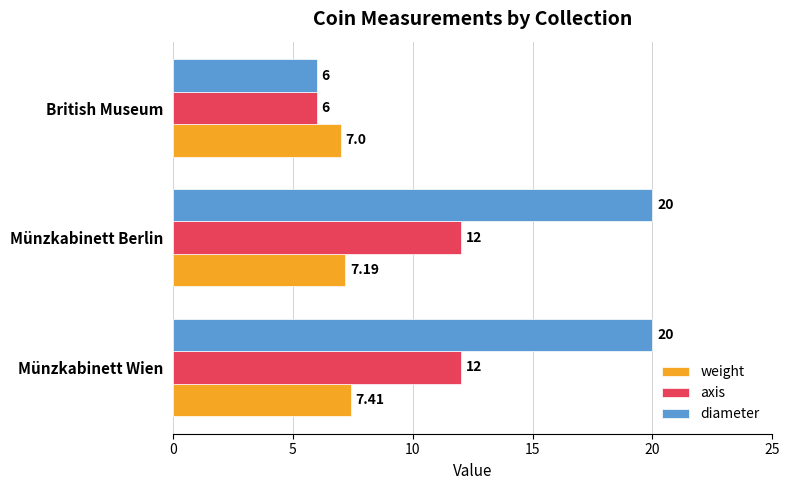

Between Münzkabinett Wien and Münzkabinett Berlin, which series saw the biggest shift?

weight